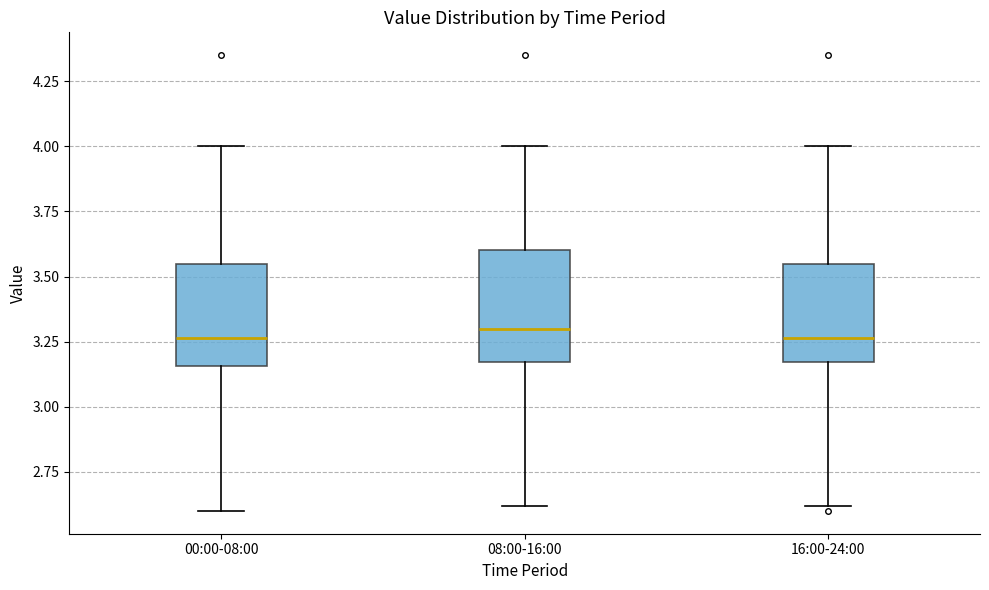

Reading left to right, transcribe this box plot: for each box, give where its median line is, the range the box spans, and where its two whiskers end, as read against the y-axis. The values are not printed on the chart, so give them approximately, as read against the axis.

00:00-08:00: median 3.25, box 3.15 to 3.55, whiskers 2.60 to 4.00
08:00-16:00: median 3.30, box 3.15 to 3.60, whiskers 2.60 to 4.00
16:00-24:00: median 3.25, box 3.15 to 3.55, whiskers 2.60 to 4.00